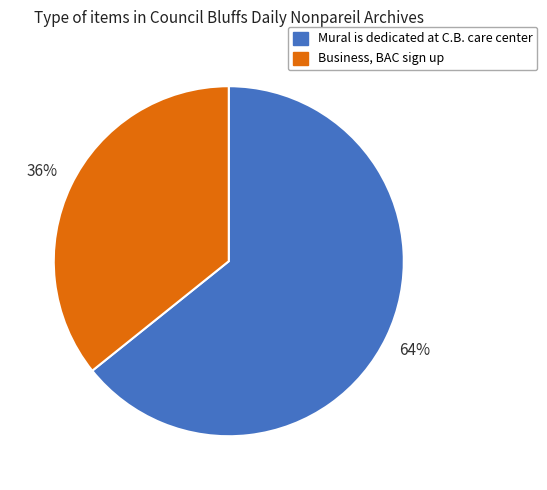

How many segments does this pie chart have?

2